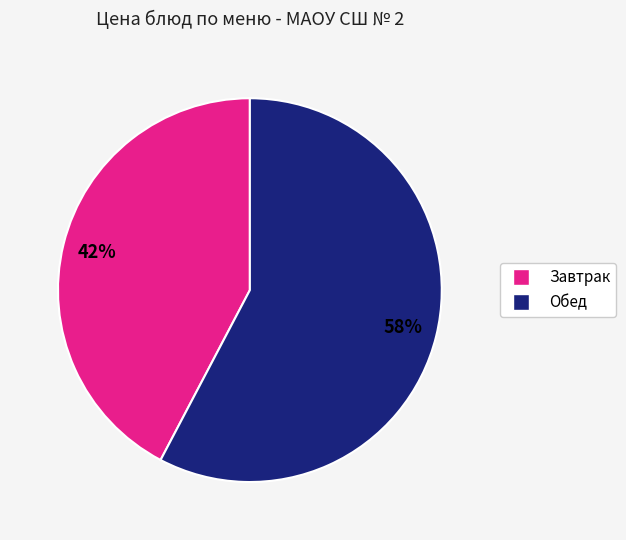

Count the number of slices in the pie.

2